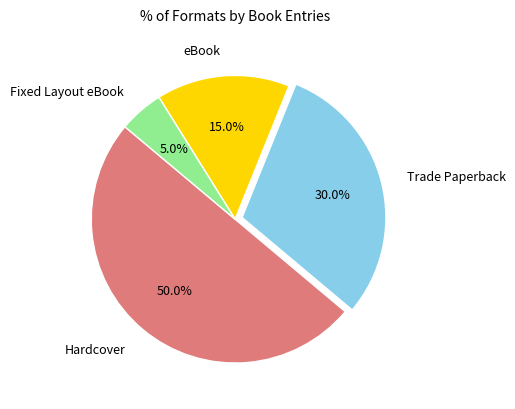

To the nearest percent, what is the difference between the Trade Paperback and Fixed Layout eBook slice percentages?

25%